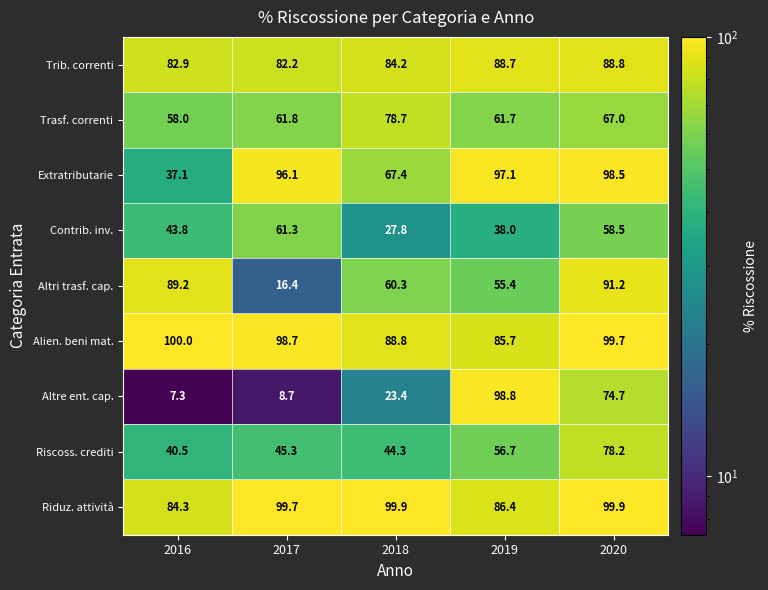

What is the difference between the Alien. beni mat. values at 2017 and 2020?

1.0